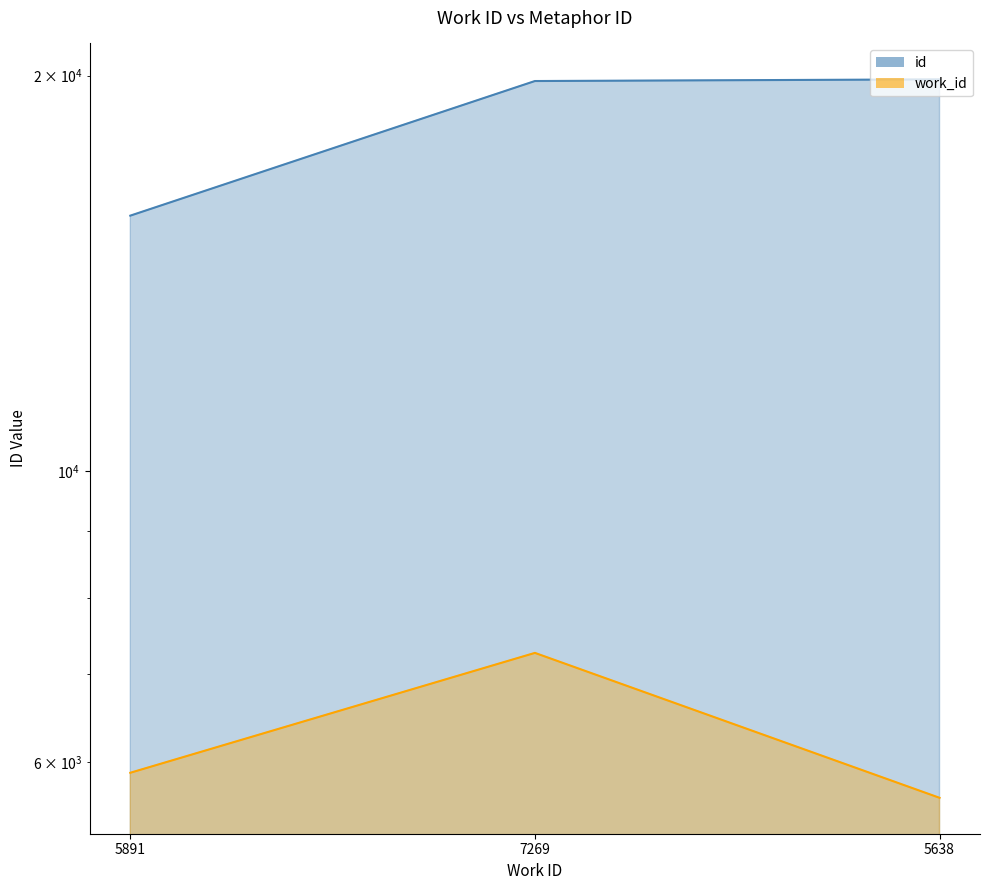

What is the maximum value for id?

19872